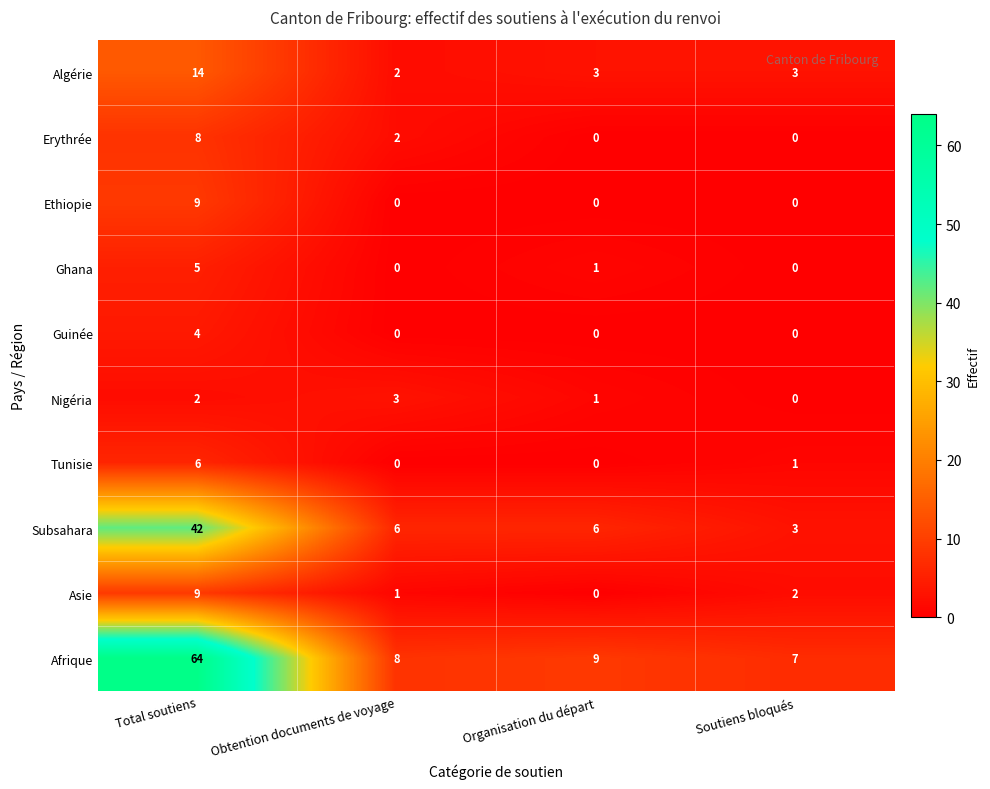

What is the maximum value shown in the chart?

64